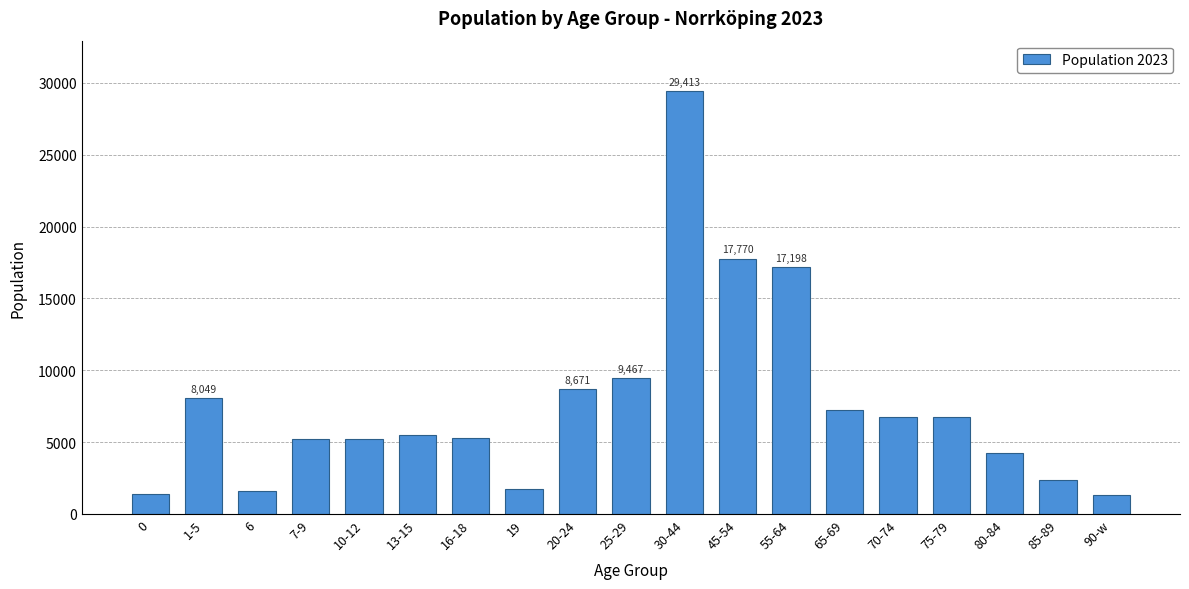

What is the label of the 19th bar from the left?

90-w